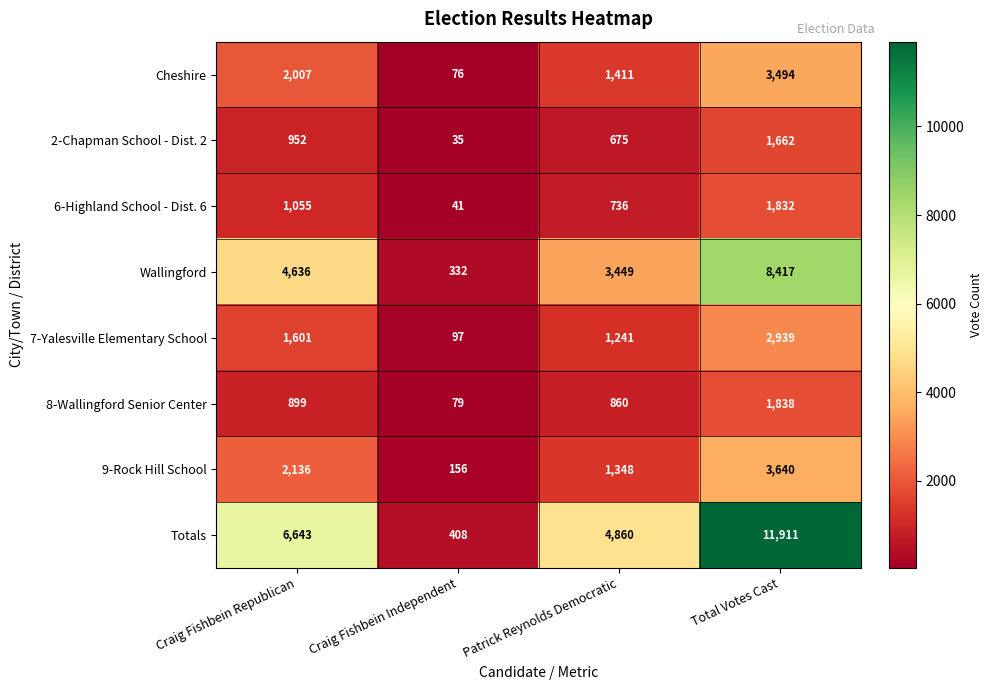

At how many categories does at least one series exceed 4257?

3